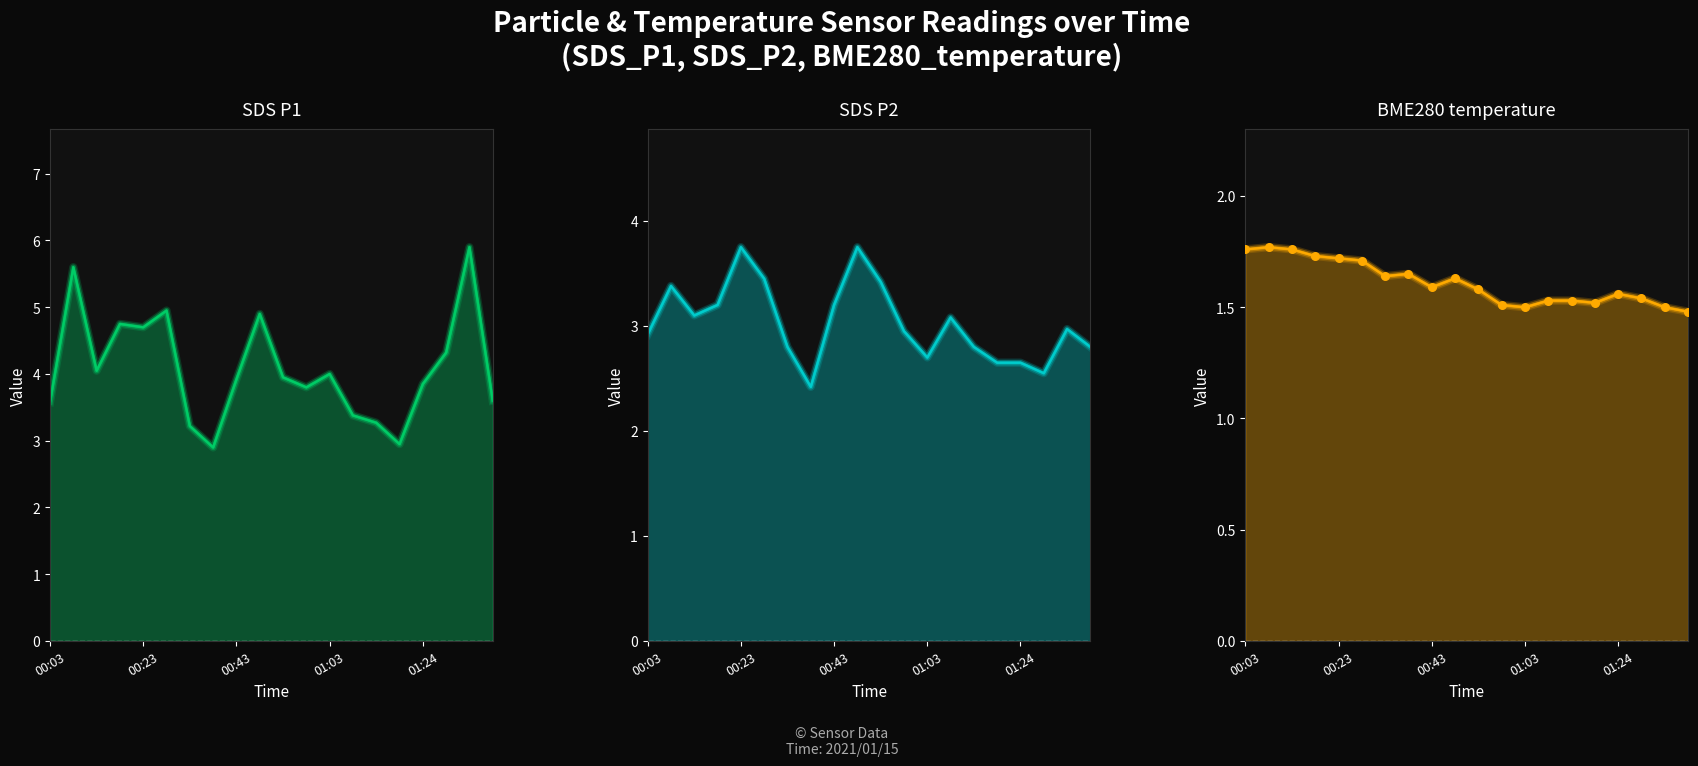

What is the change in value from 00:23 to 15?

-0.2